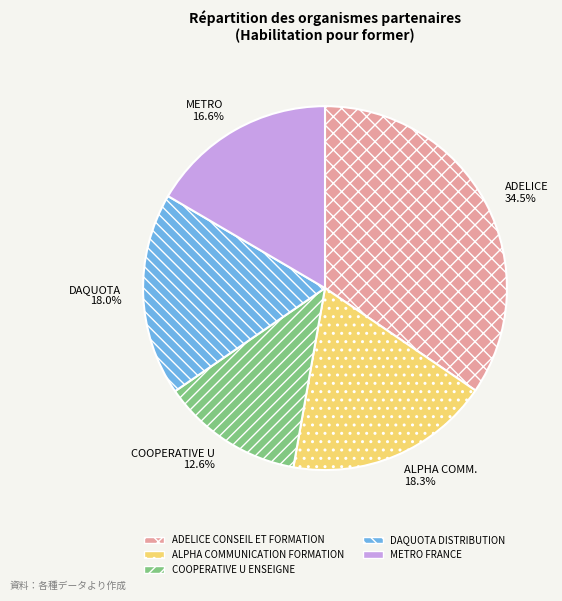

How many slices are in this pie chart?

5